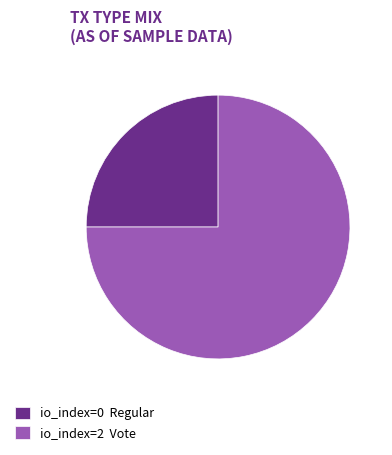

How many segments does this pie chart have?

2